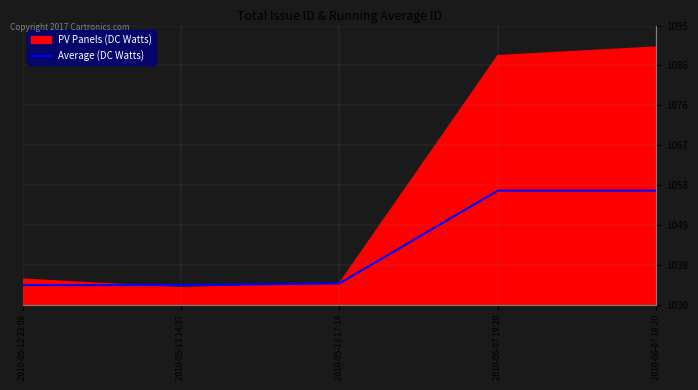

How many data points are above 1035?

2